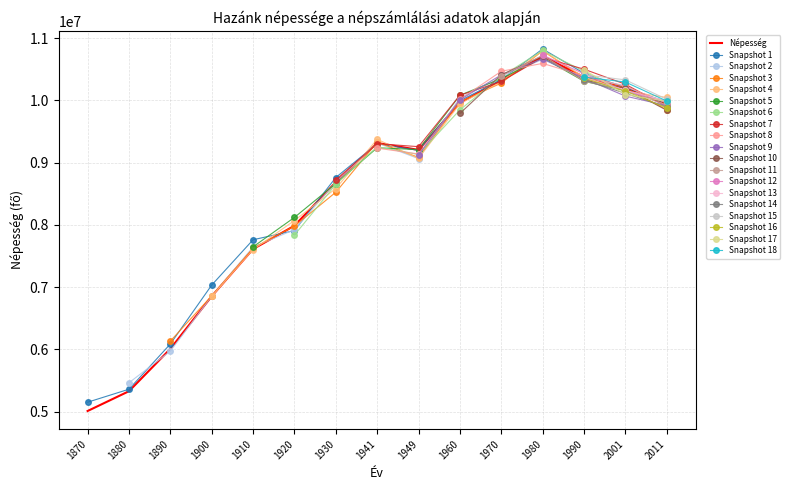

Reading left to right, transcribe all the data shown in this chart.

1870=5011310	1880=5329191	1890=6009351	1900=6854415	1910=7612114	1920=7986875	1930=8685109	1941=9316074	1949=9204799	1960=9961044	1970=10322099	1980=10709463	1990=10374823	2001=10198315	2011=9937628